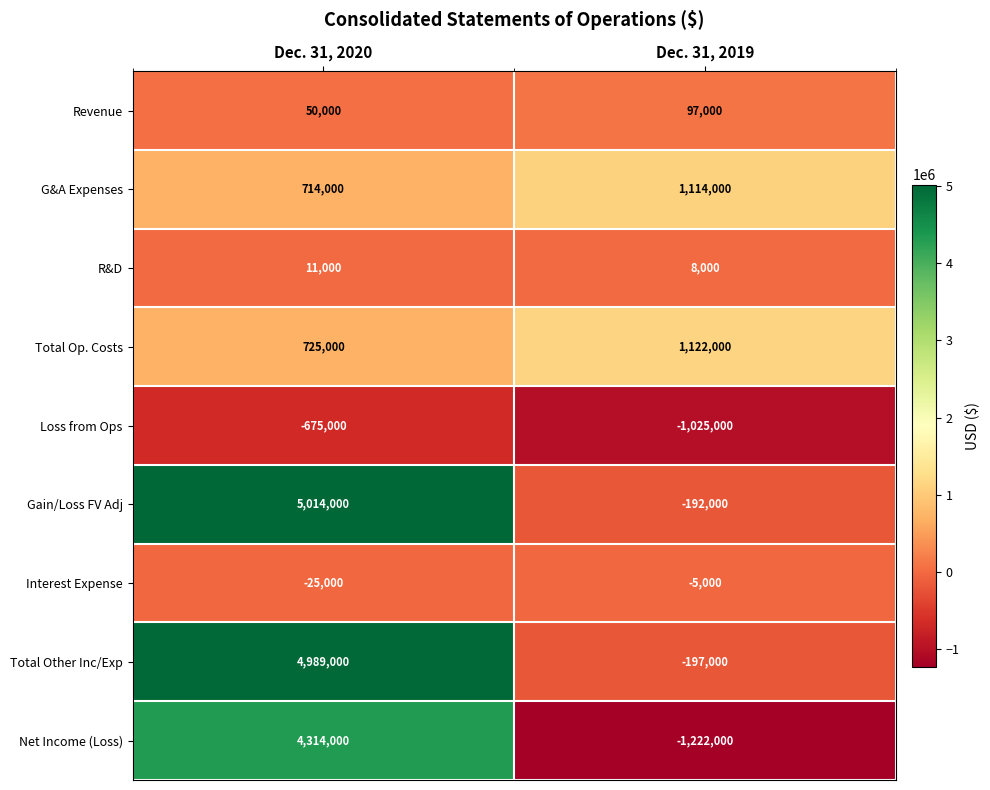

What is the difference between the maximum and minimum values in the Gain/Loss FV Adj series?

5206000